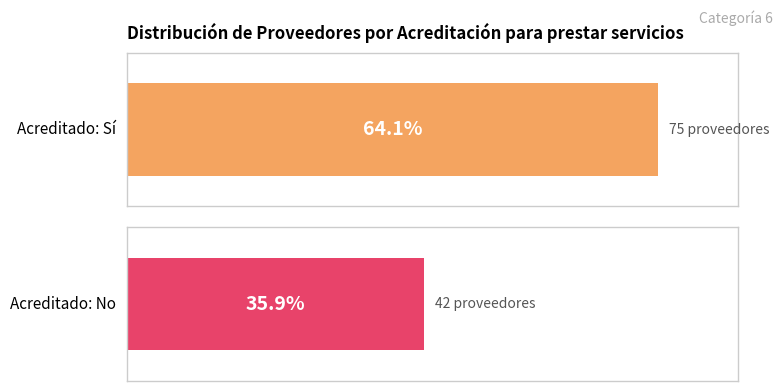

At which label does No reach its peak?

Acreditado para prestar servicios: No